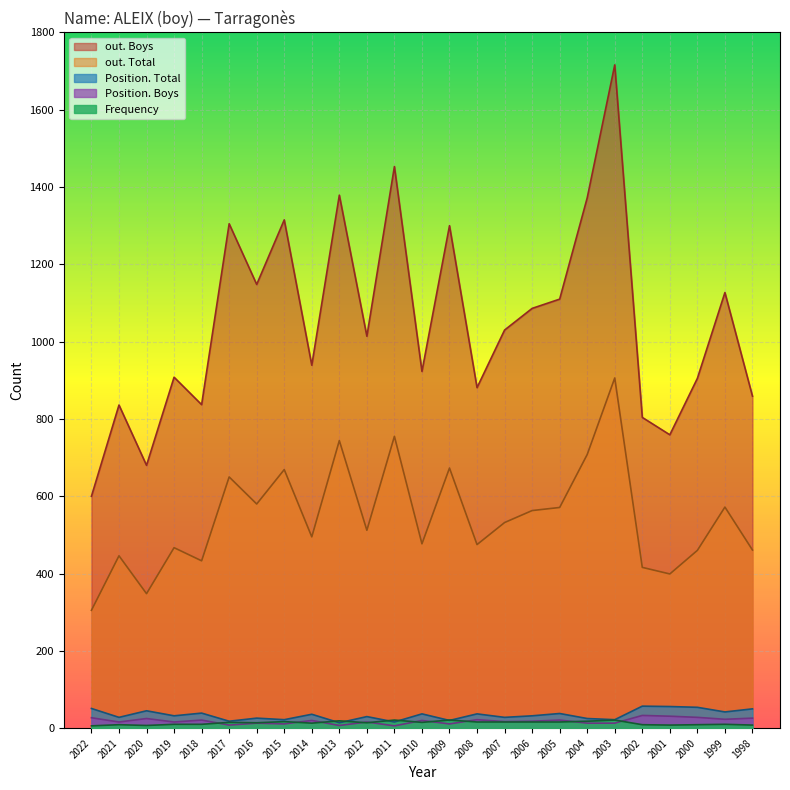

How many lines are shown in the chart?

5